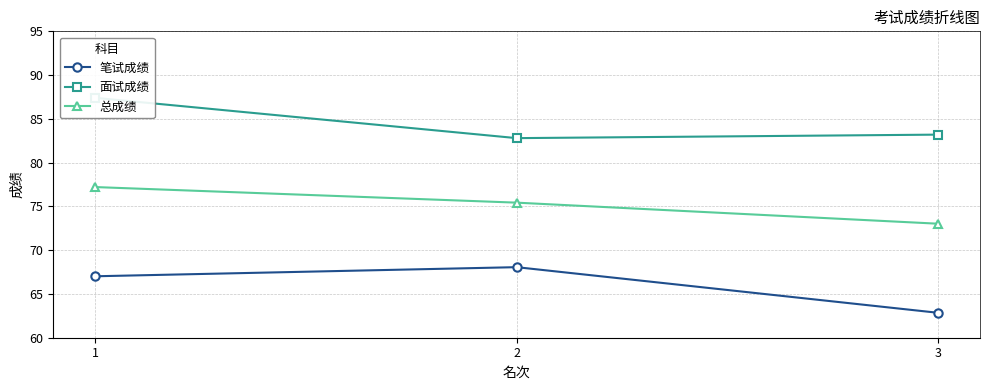

What is the highest value of the 面试成绩 series?

87.4